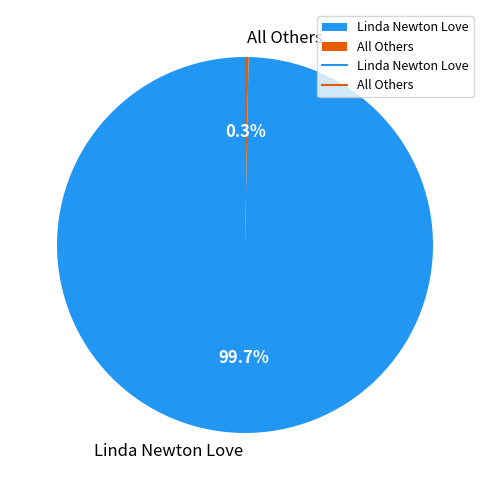

To the nearest percent, what is the difference between the All Others and Linda Newton Love slice percentages?

99%